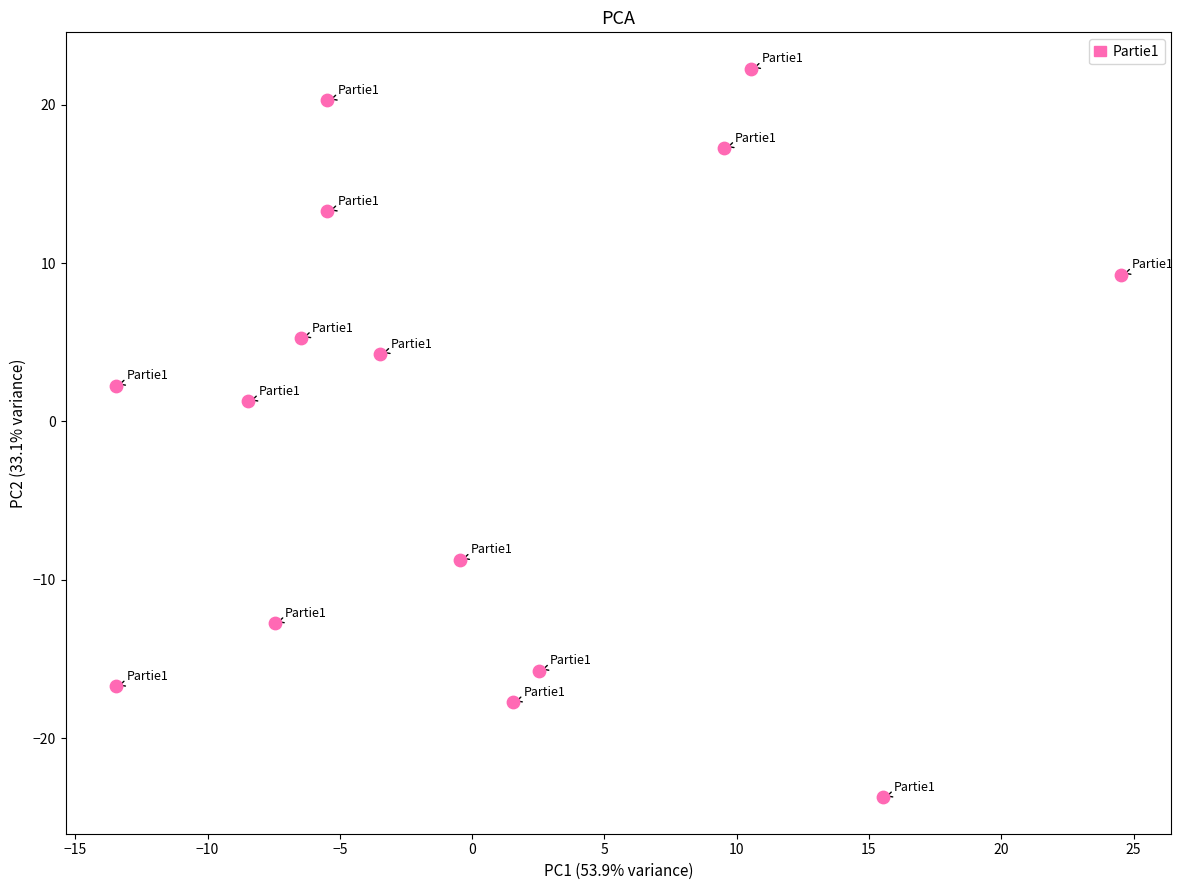

What Y value in the scatter plot is closest to 0?

1.3